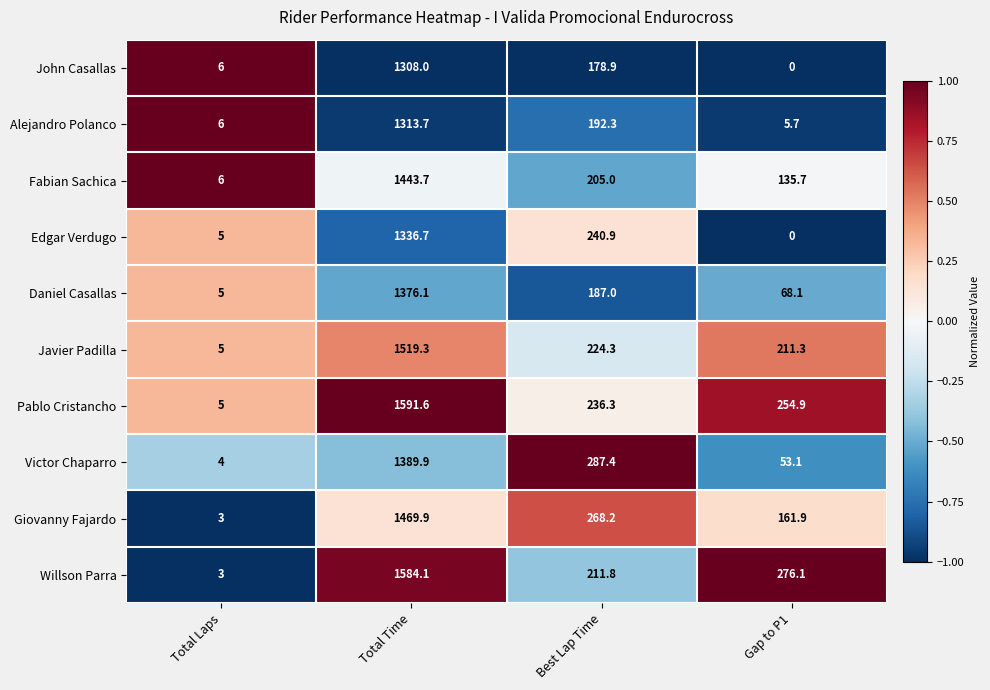

Is it true that Fabian Sachica equals 241.3 at Gap to P1?

False